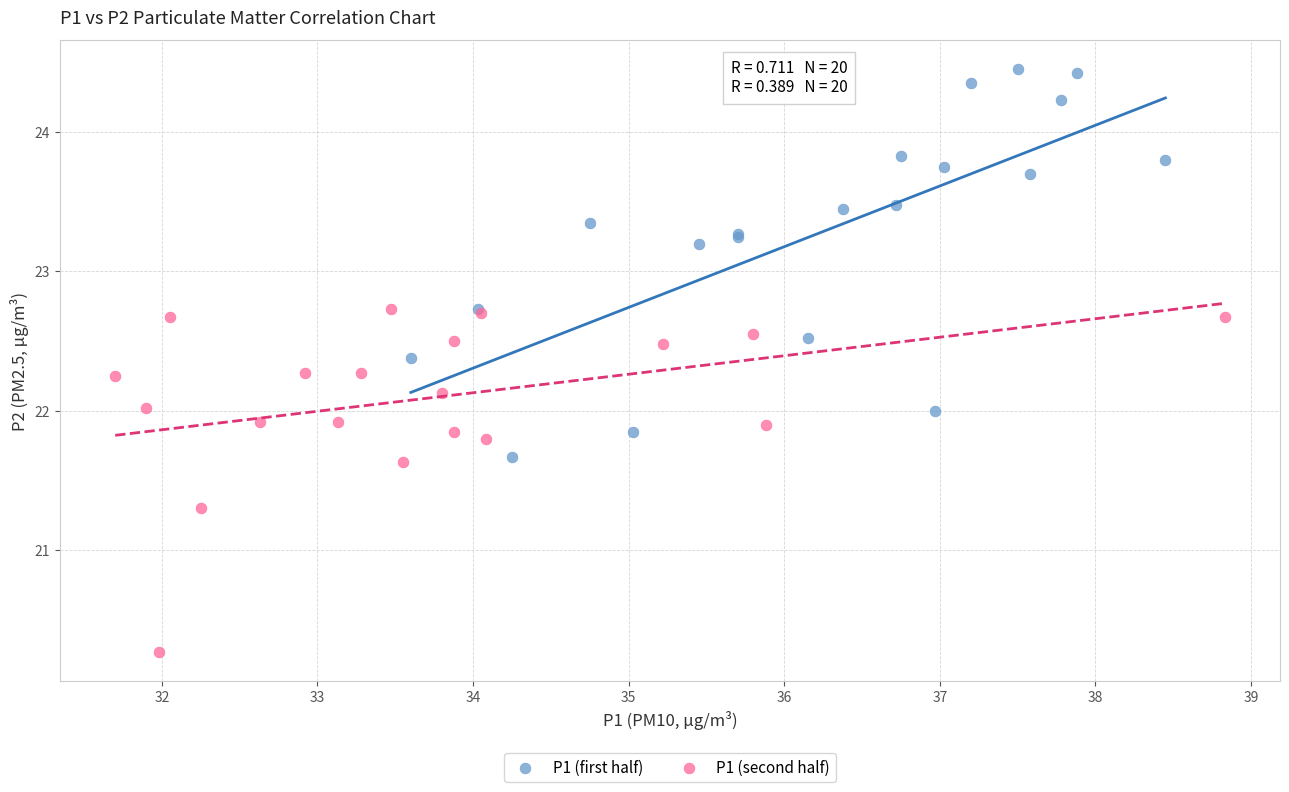

Which series contains the lowest Y value?

P1 (second half)